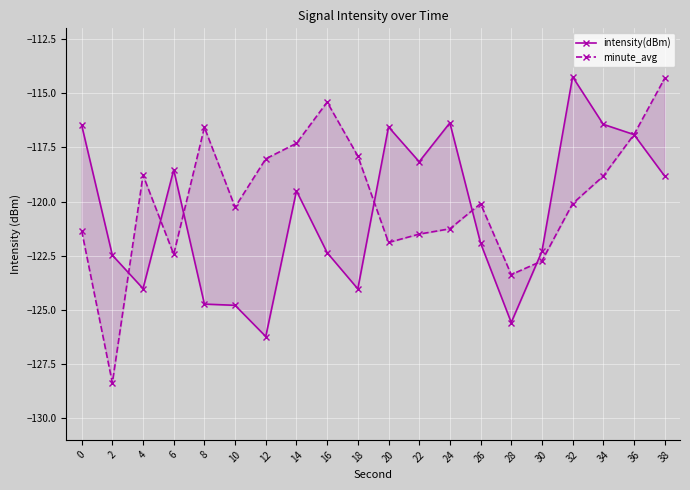

Which category has the highest value across all series?

32